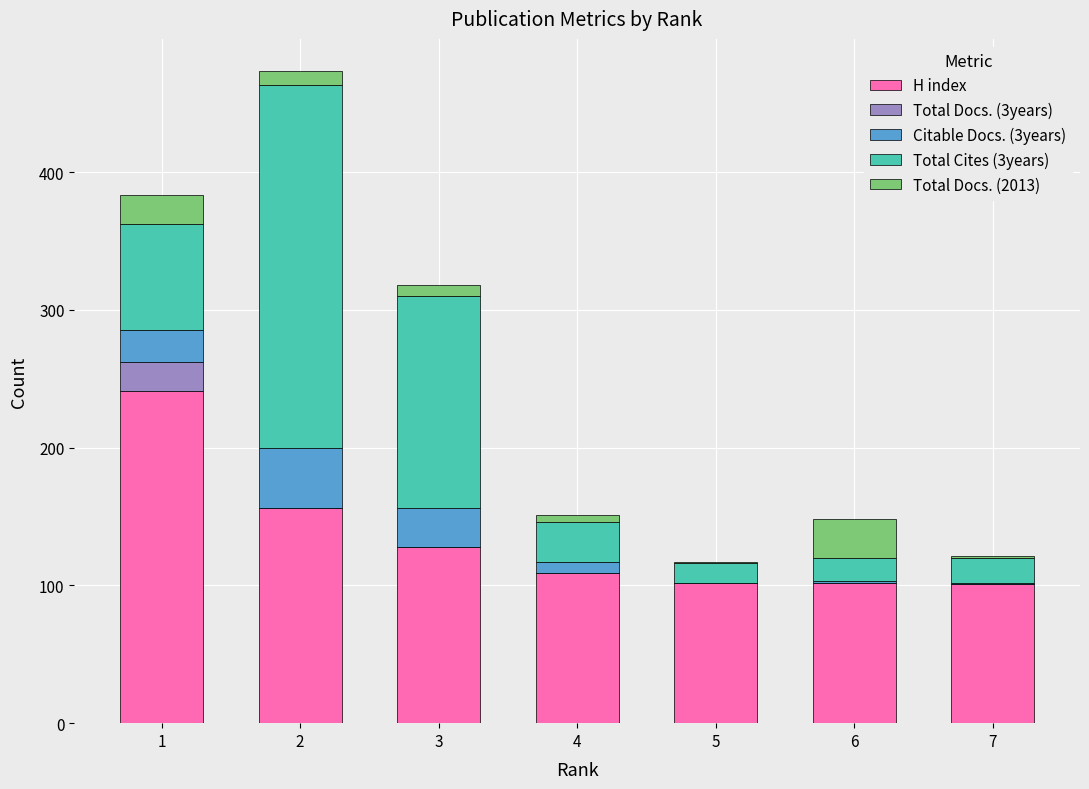

The value of H index at 6 is 102. True or false?

True